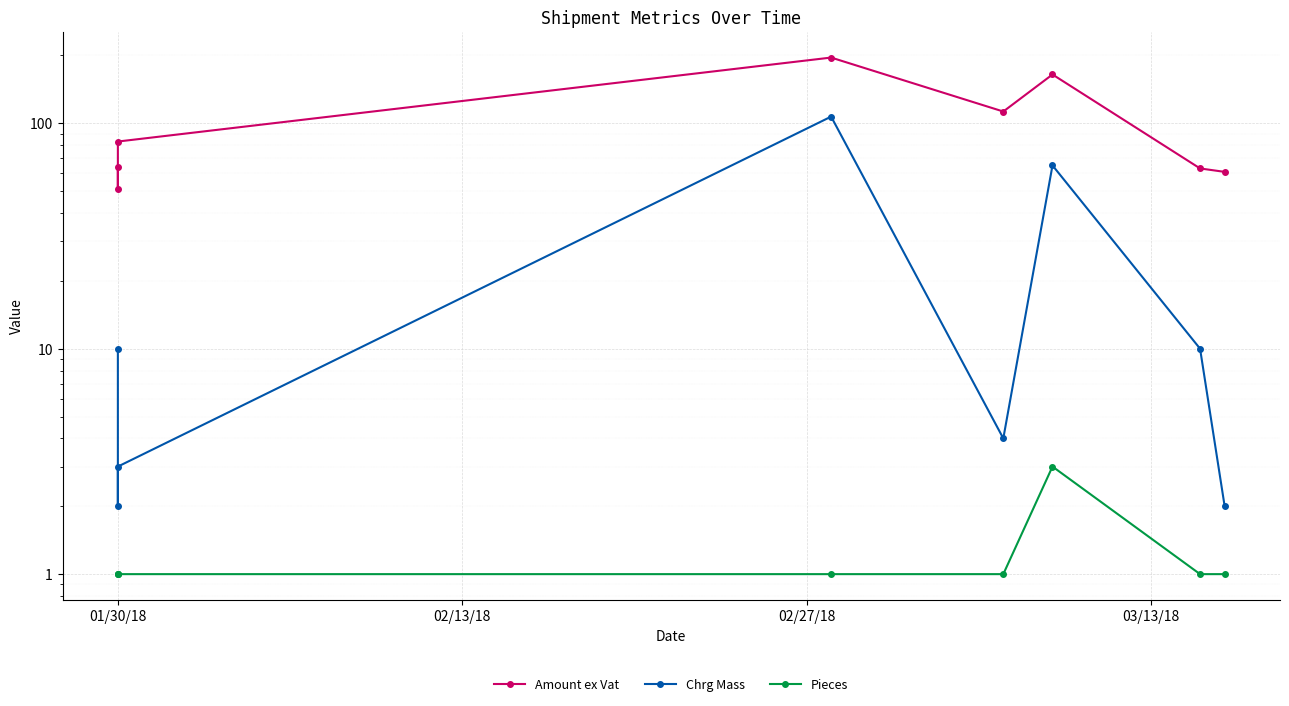

What is the smallest value displayed?

1.0